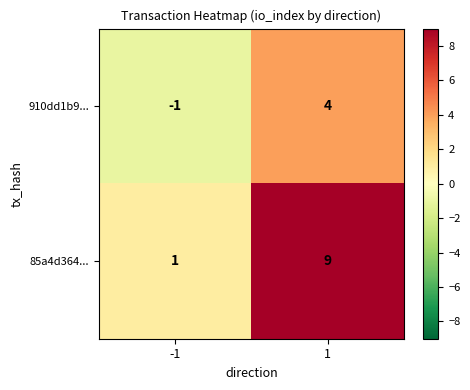

What is the greatest value displayed?

9